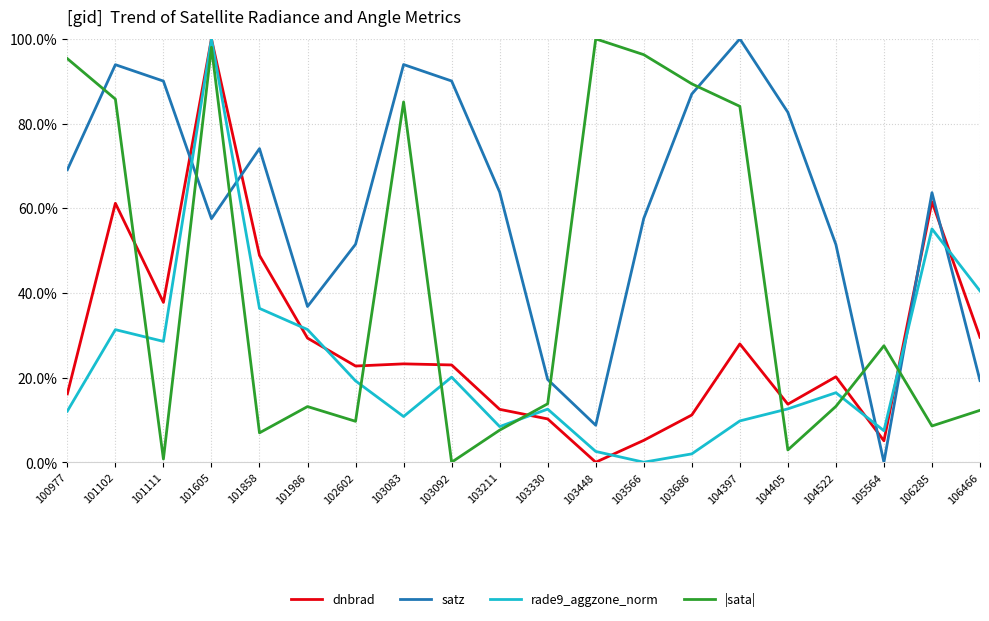

How many categories are shown in the chart?

20